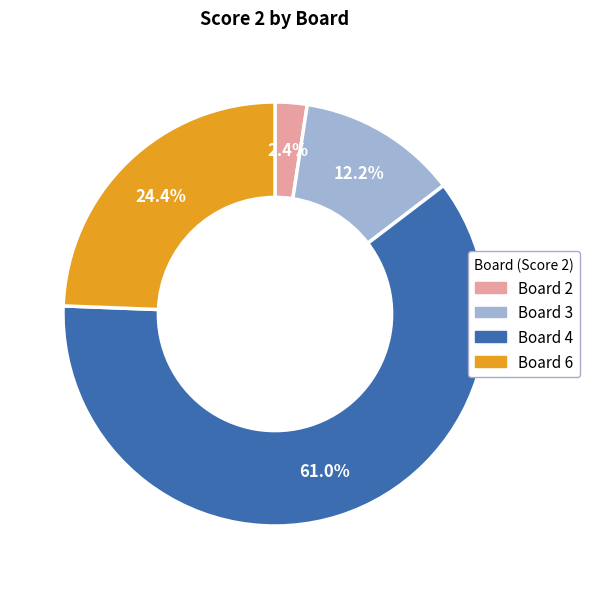

To the nearest percent, what is the difference between the largest and smallest slice percentages?

59%